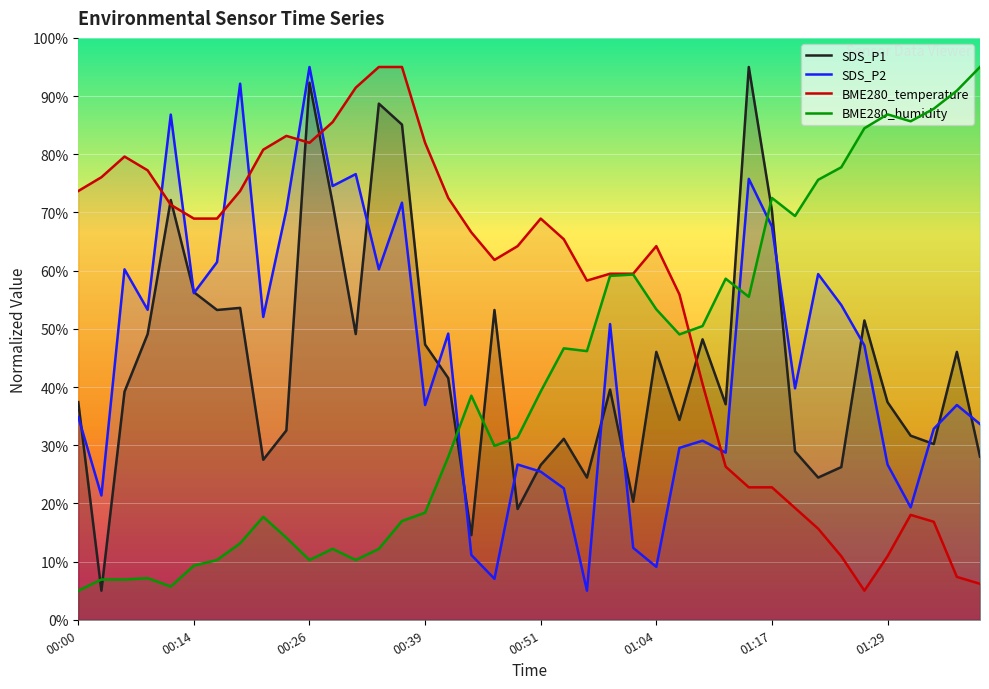

Is it true that BME280_humidity equals 70.1 at 00:51?

False